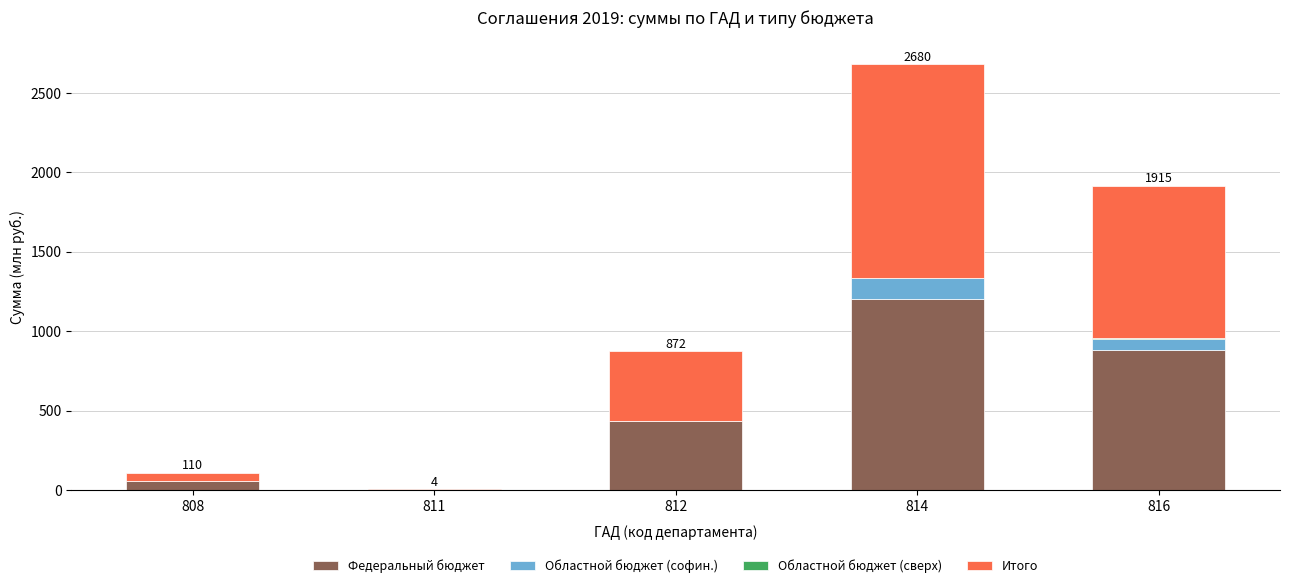

Is it true that Федеральный бюджет equals 1262.0 at 816?

False